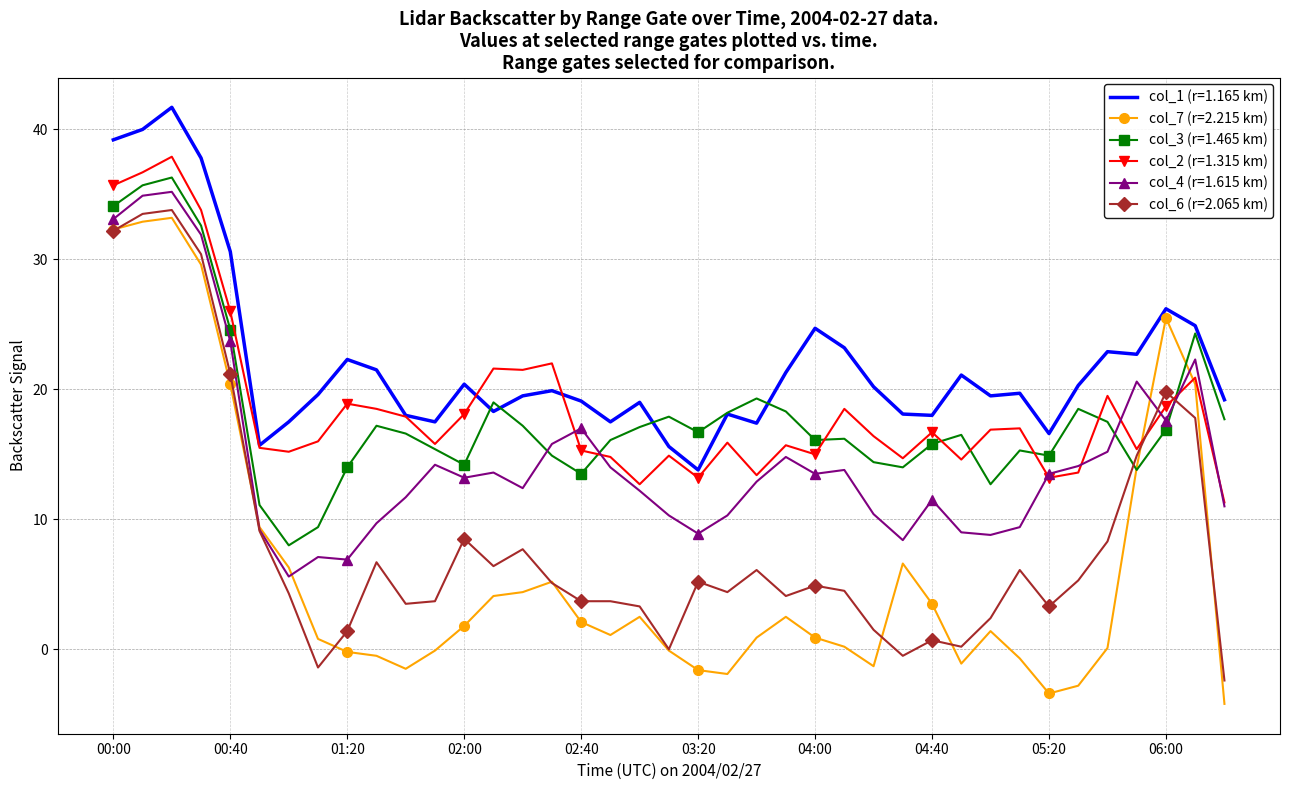

Which series has the largest range (max minus min)?

col_7 (r=2.215 km)